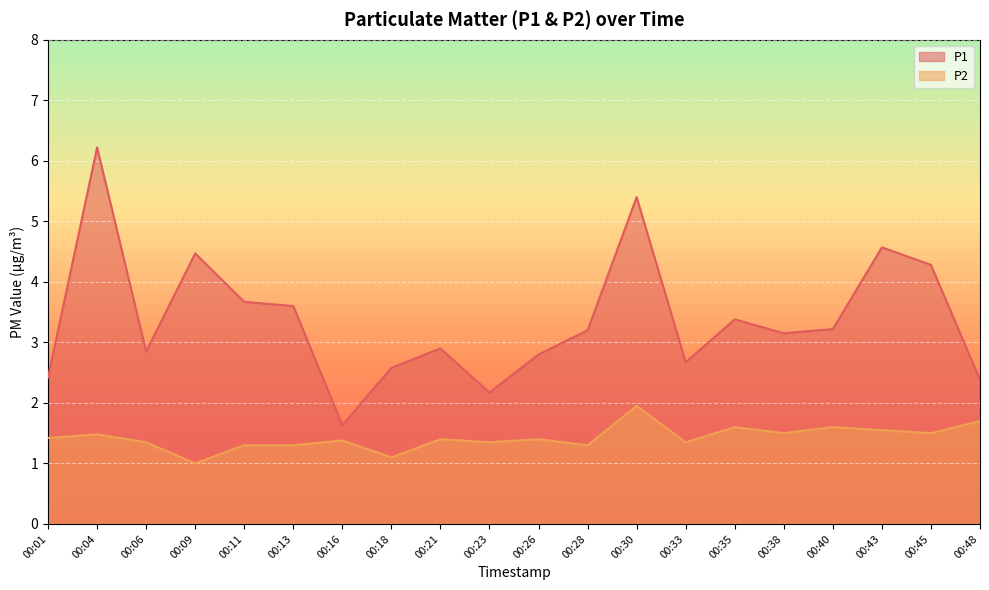

Reading left to right, extract all data points from this chart.

P1: 2.4	6.2	2.9	4.5	3.7	3.6	1.6	2.6	2.9	2.2	2.8	3.2	5.4	2.7	3.4	3.1	3.2	4.6	4.3	2.4
P2: 1.4	1.5	1.4	1.0	1.3	1.3	1.4	1.1	1.4	1.4	1.4	1.3	1.9	1.4	1.6	1.5	1.6	1.6	1.5	1.7